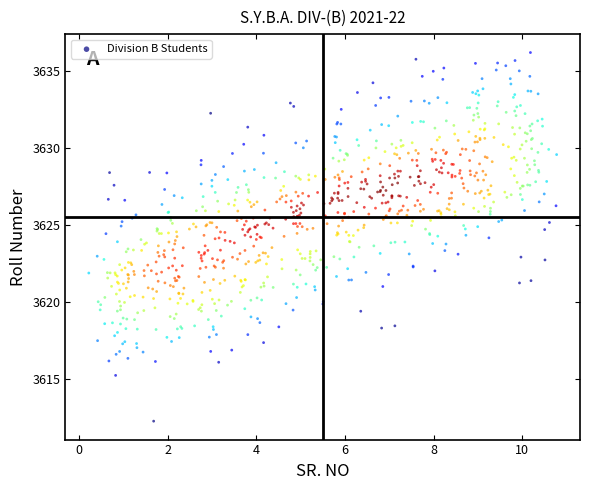

What is the range of Y values (max minus min)?

23.9